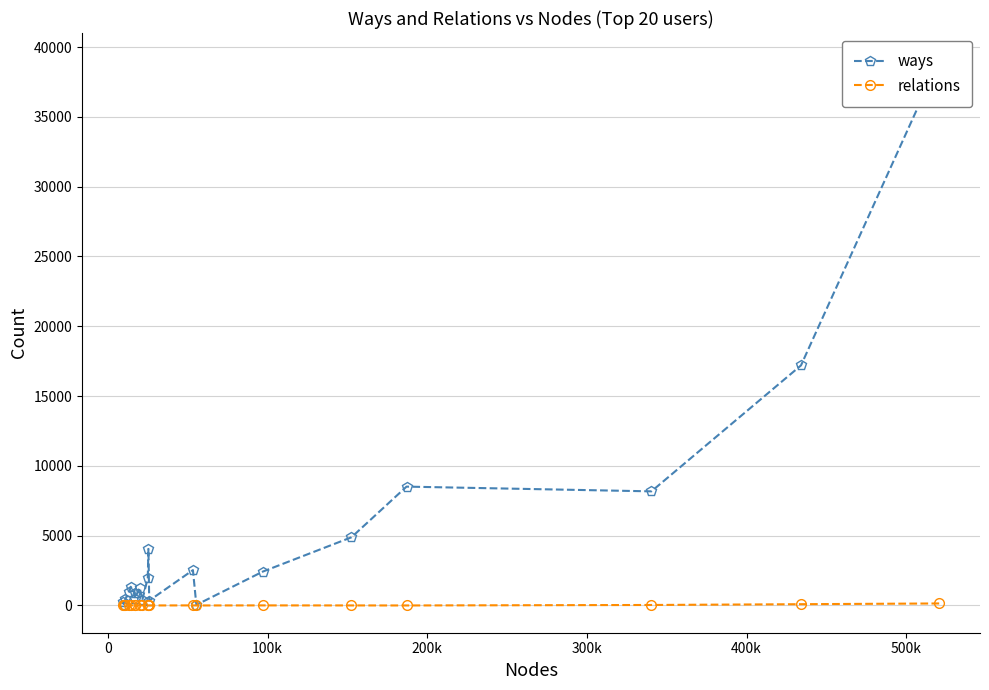

The value of relations at 14 is 62. True or false?

False